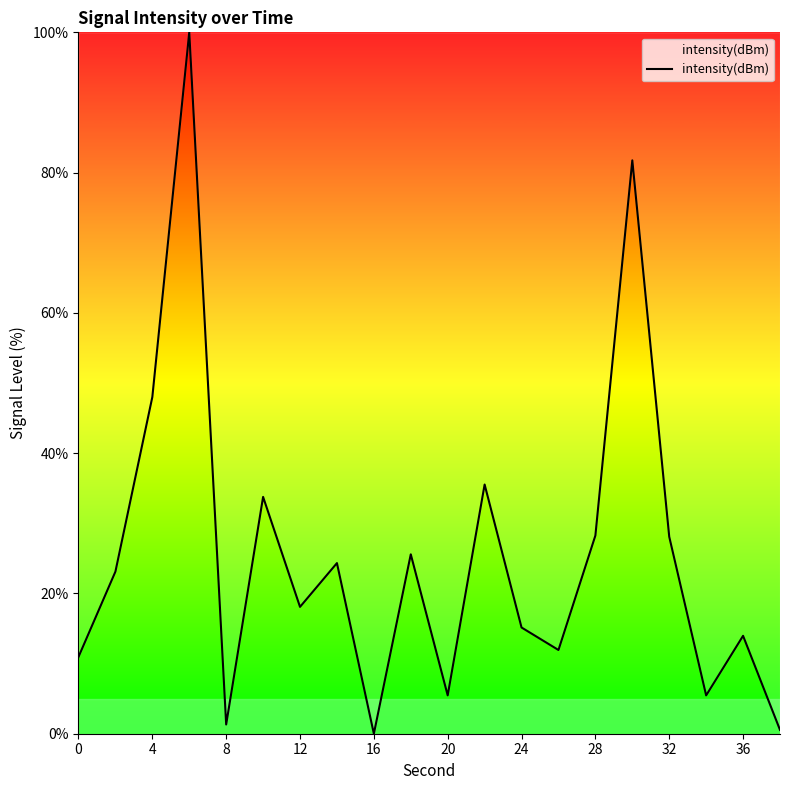

What is the difference between the maximum and minimum values?

100.0